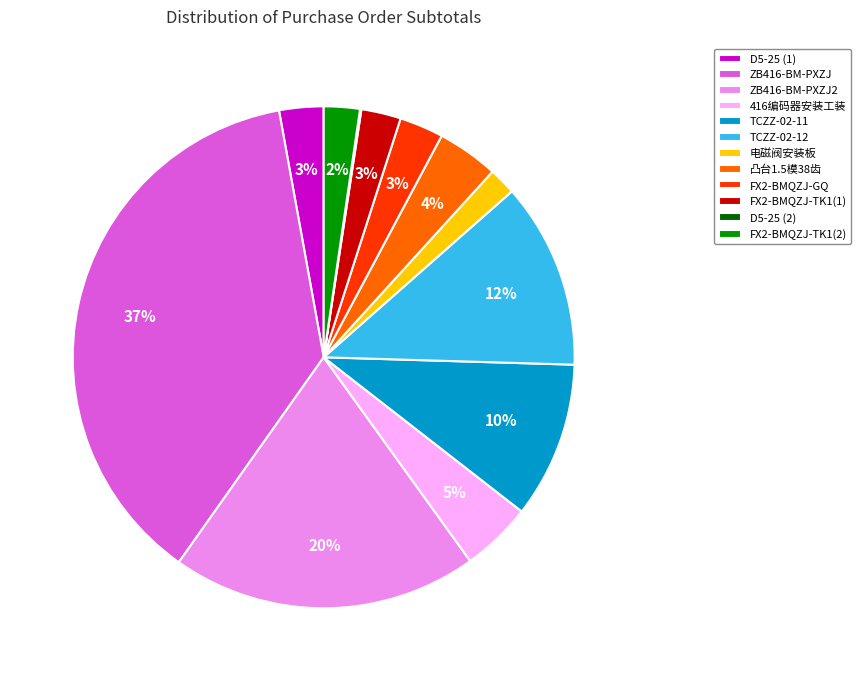

To the nearest percent, what percentage of the pie is FX2-BMQZJ-TK1(2)?

2%